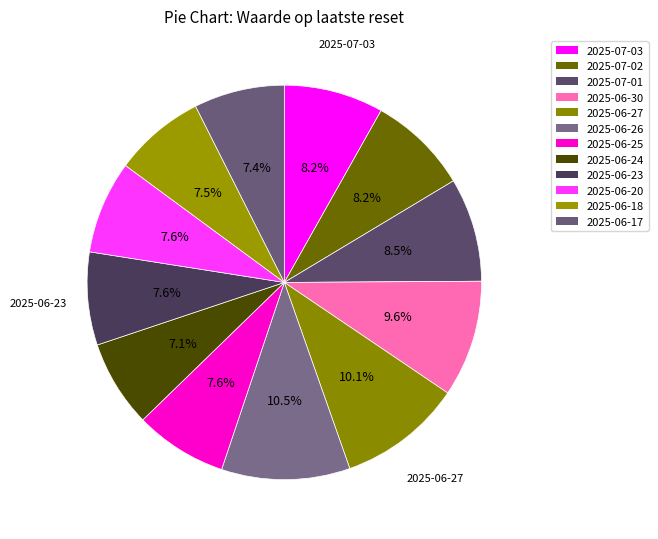

Which category has the biggest portion of the pie?

2025-06-26